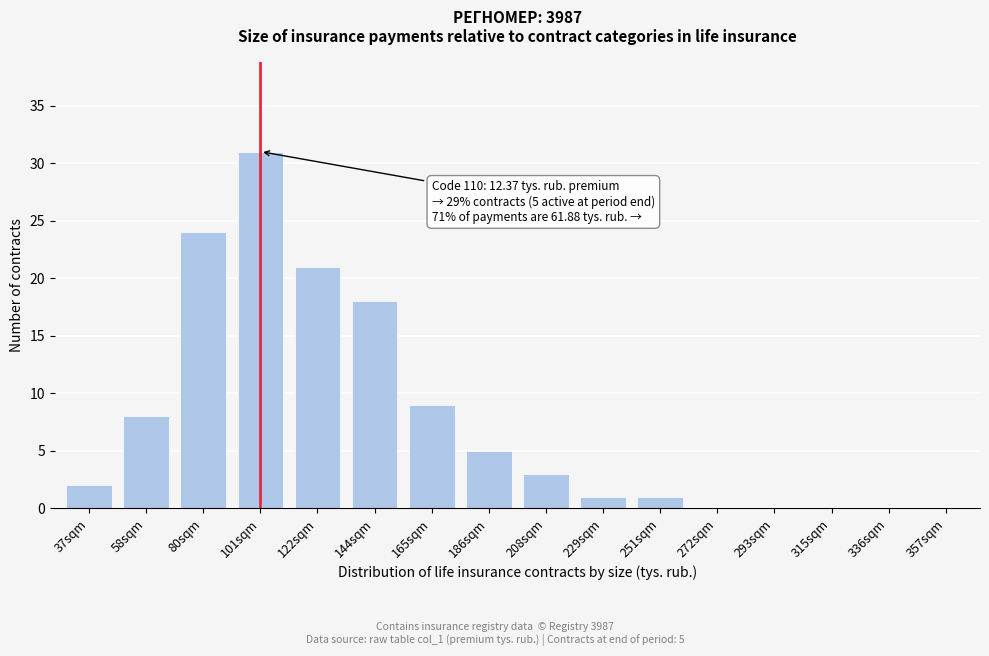

Reading right to left, transcribe all the data shown in this chart.

357sqm=0	336sqm=0	315sqm=0	293sqm=0	272sqm=0	251sqm=1	229sqm=1	208sqm=3	186sqm=5	165sqm=9	144sqm=18	122sqm=21	101sqm=31	80sqm=24	58sqm=8	37sqm=2